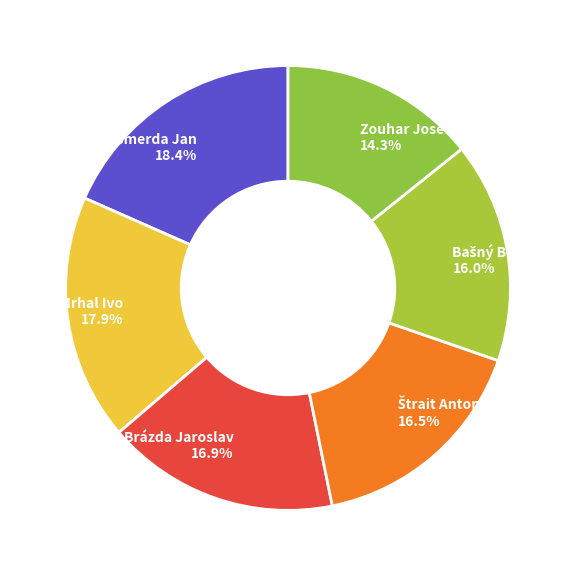

How many slices are in this pie chart?

6